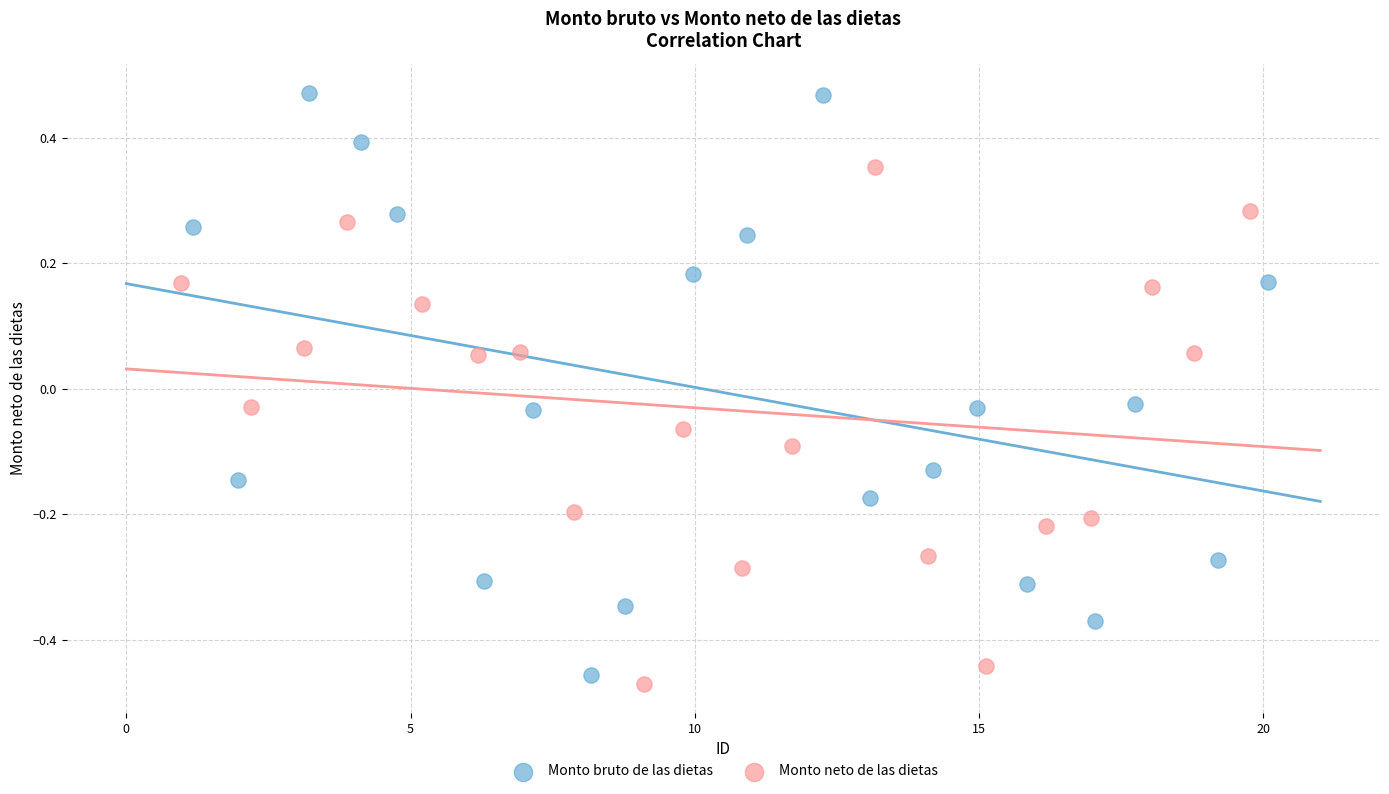

Which series has the widest spread of Y values?

Monto bruto de las dietas